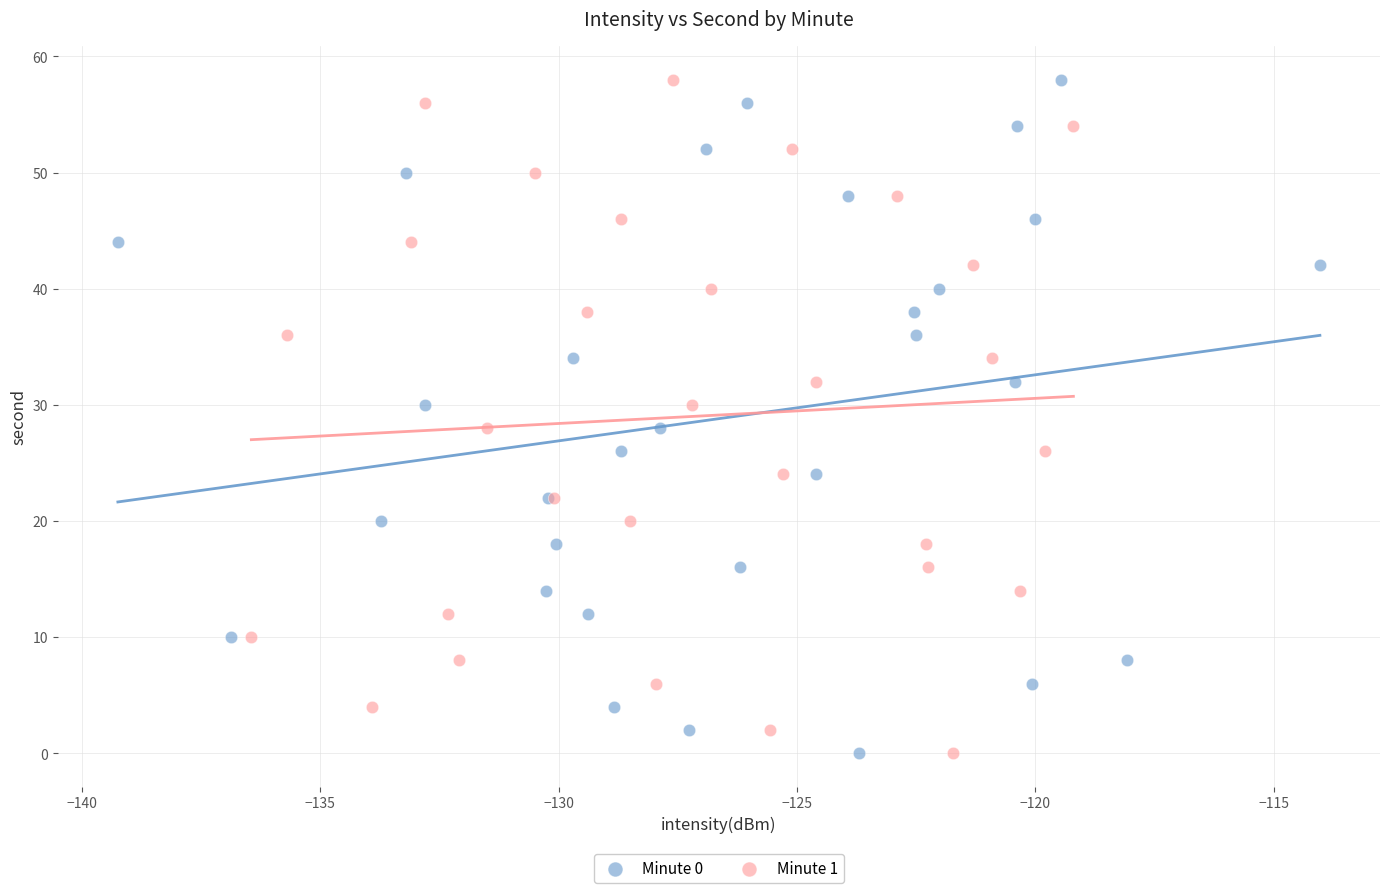

What are all the series names shown in the legend?

Minute 0, Minute 1